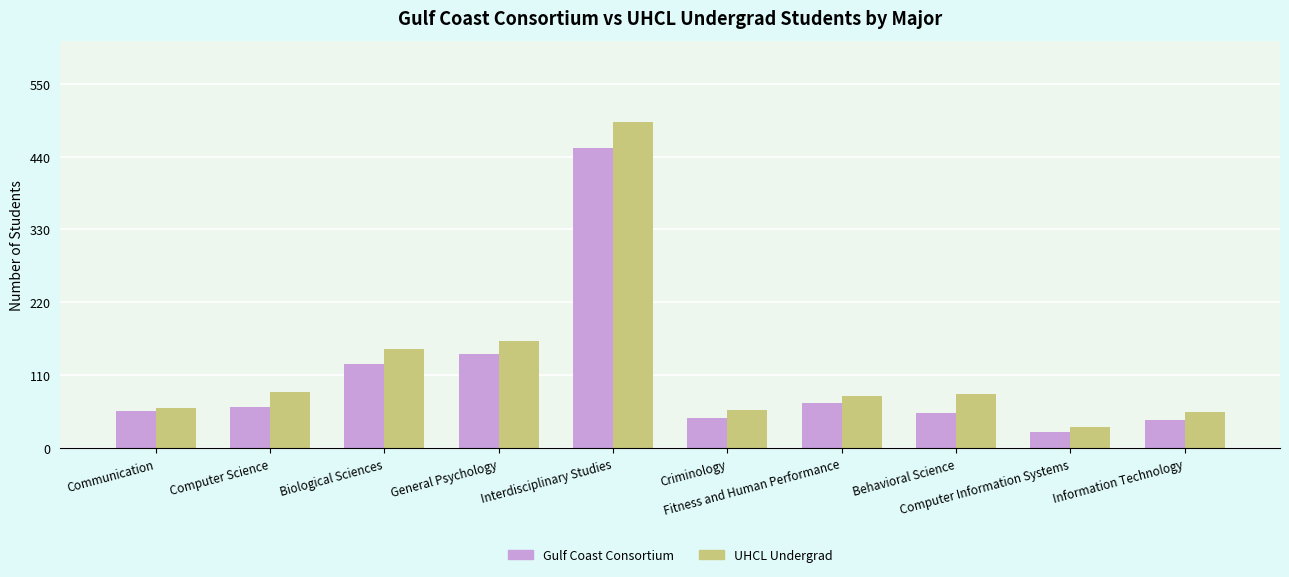

The Gulf Coast Consortium series shows 46 at Criminology. True or false?

True